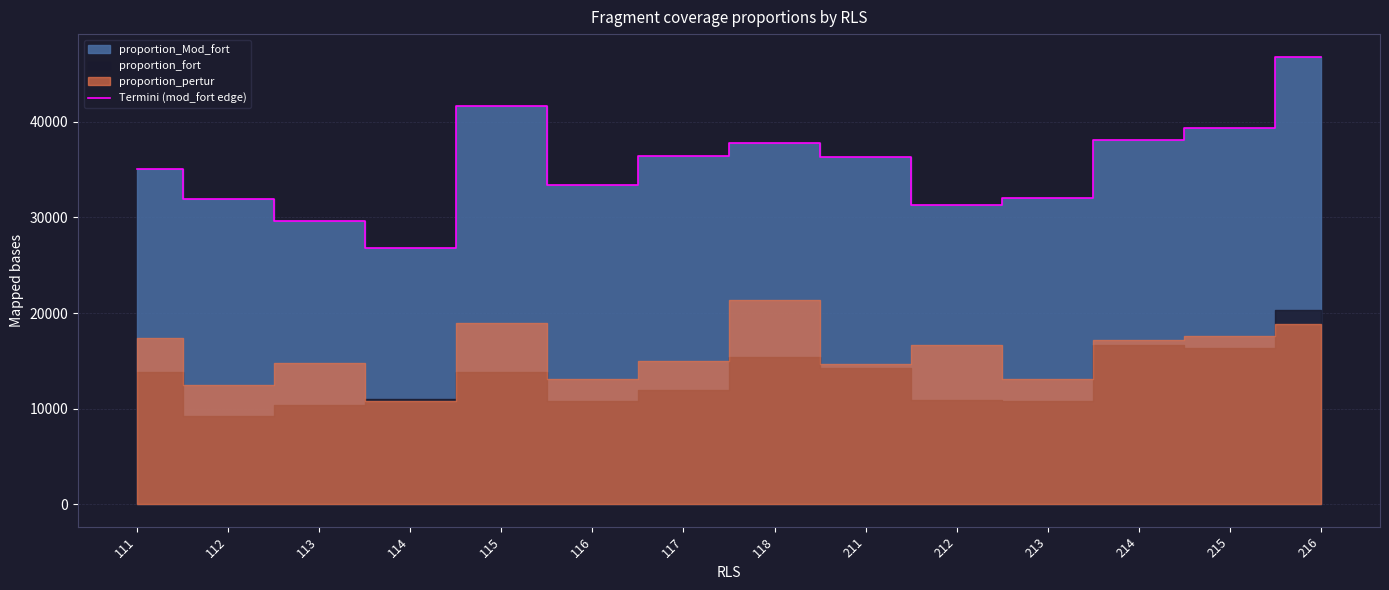

What is the approximate value at 216, to the nearest 10?

46830